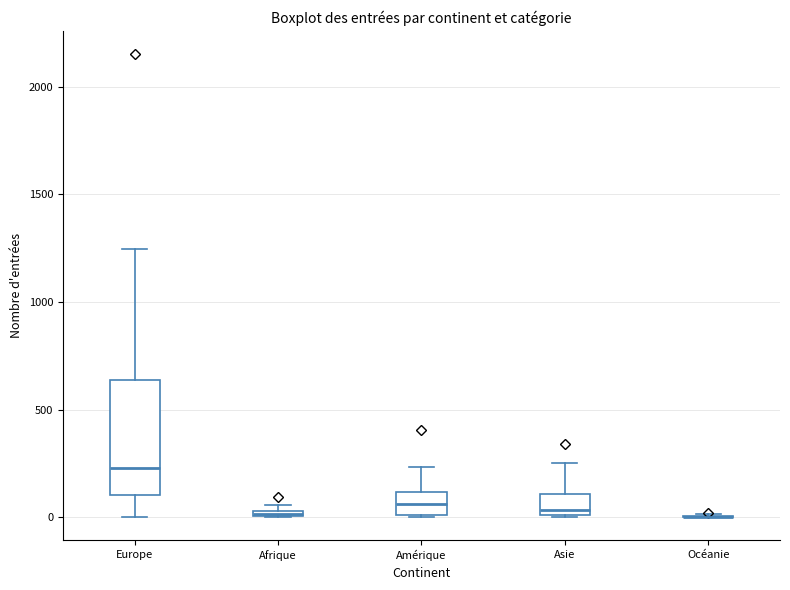

Where does the upper whisker of the box for Amérique end on the y-axis? The values are not printed on the chart, so give them approximately, as read against the axis.

250